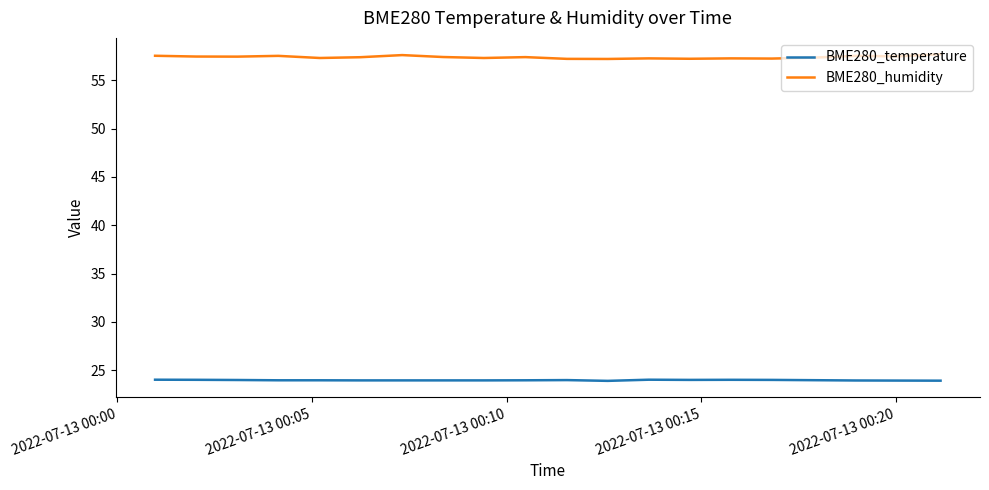

How many lines are shown in the chart?

2